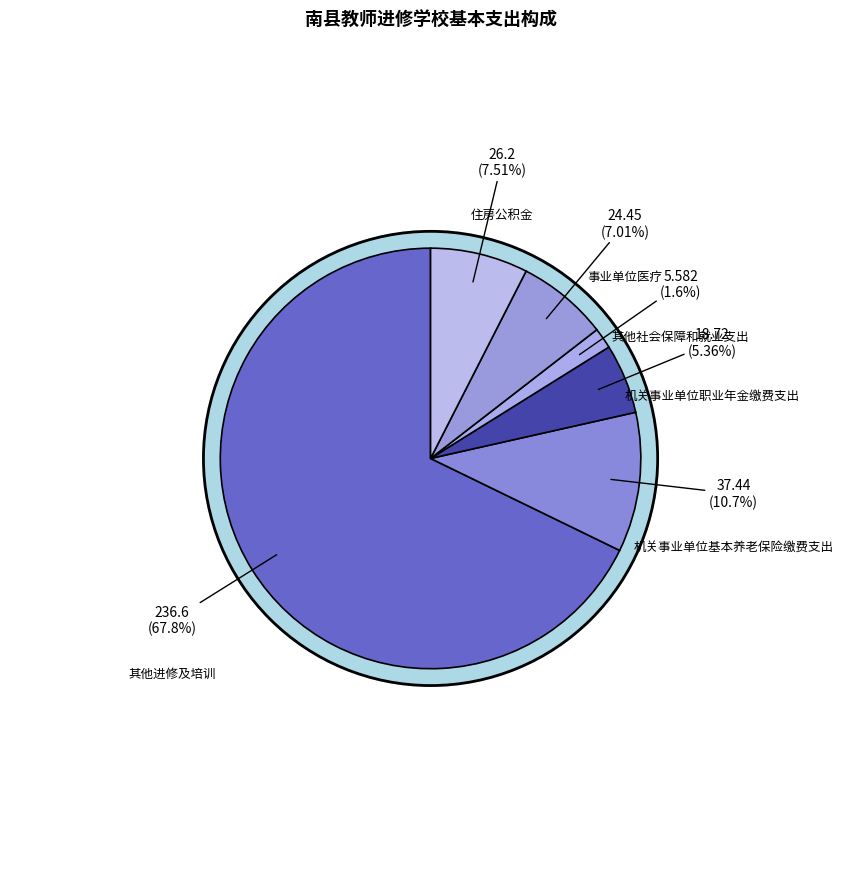

True or false: 住房公积金 accounts for 8% of the total.

True